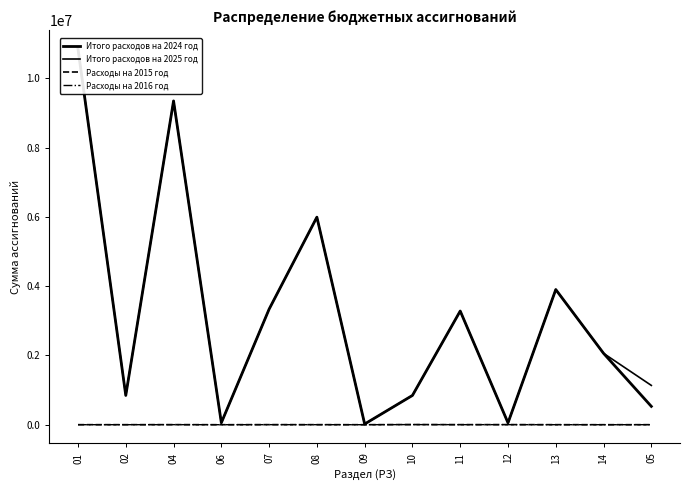

Is it true that Итого расходов на 2025 год equals 557643 at 02?

False